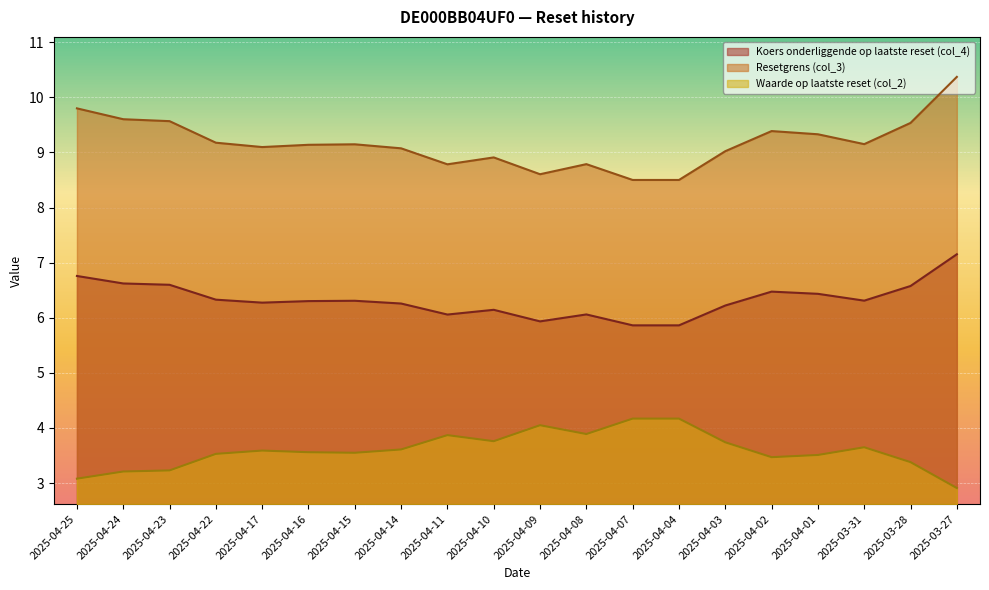

The Waarde op laatste reset (col_2) series shows 3.6 at 2025-04-16. True or false?

True